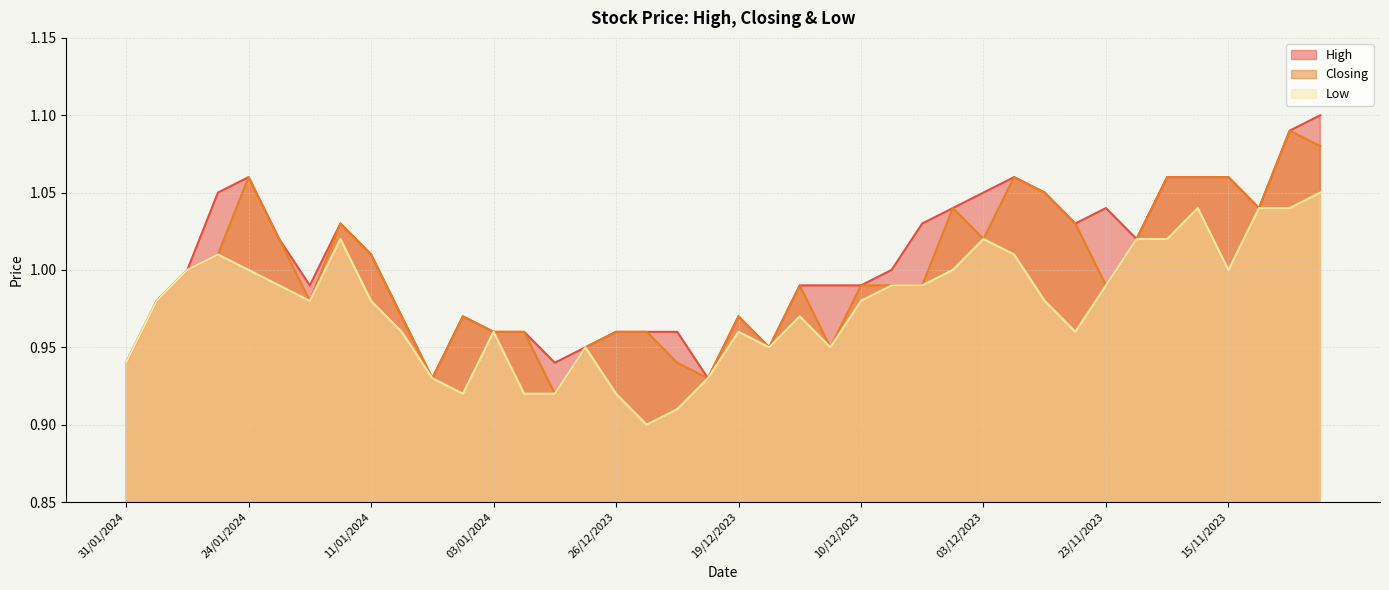

What are all the series names shown in the legend?

High, Closing, Low